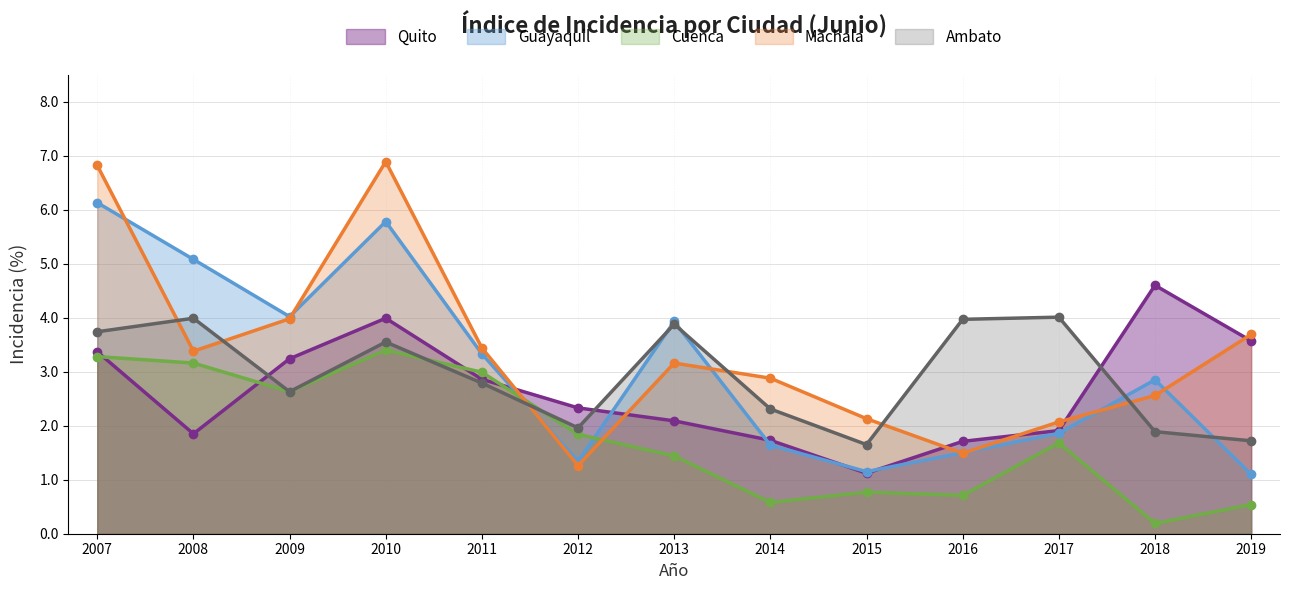

Which series has the largest total across all categories?

Machala